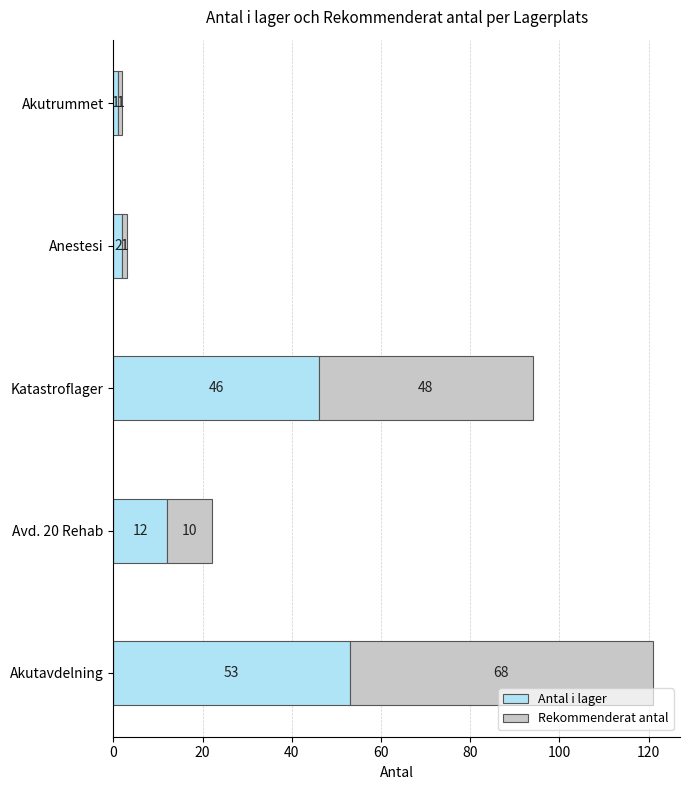

At which label does Antal i lager reach its peak?

Akutavdelning